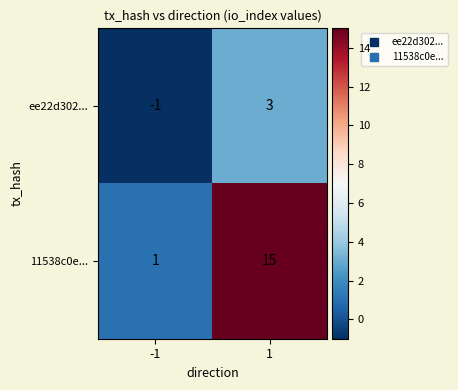

What is the spread (max minus min) of values at -1?

2